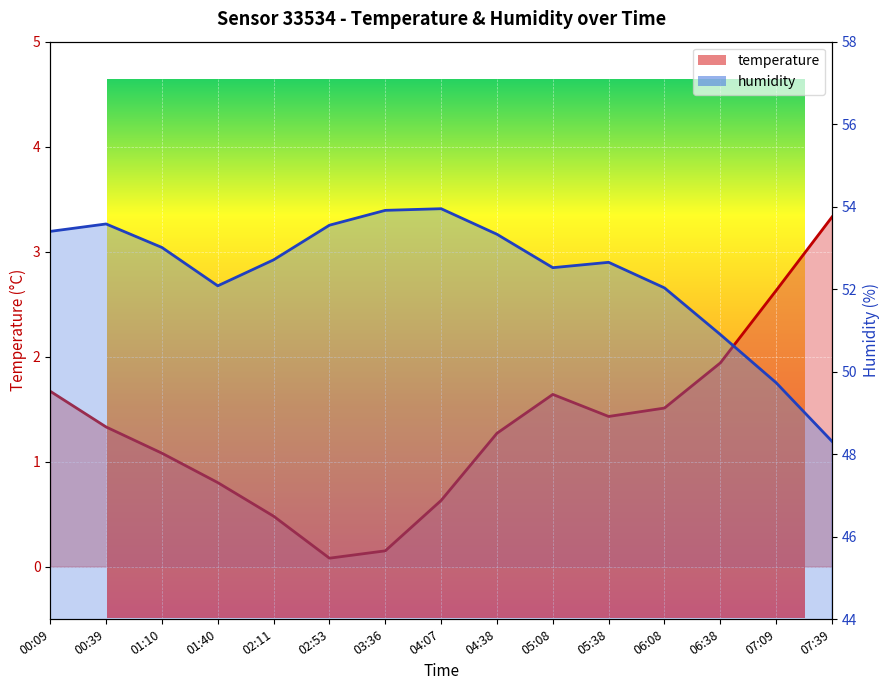

Which series changed the most between 04:07 and 05:08?

humidity